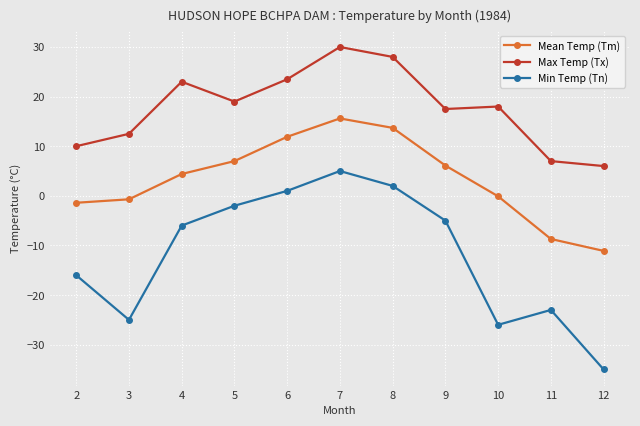

How many values in the Mean Temp (Tm) series are below 4?

5